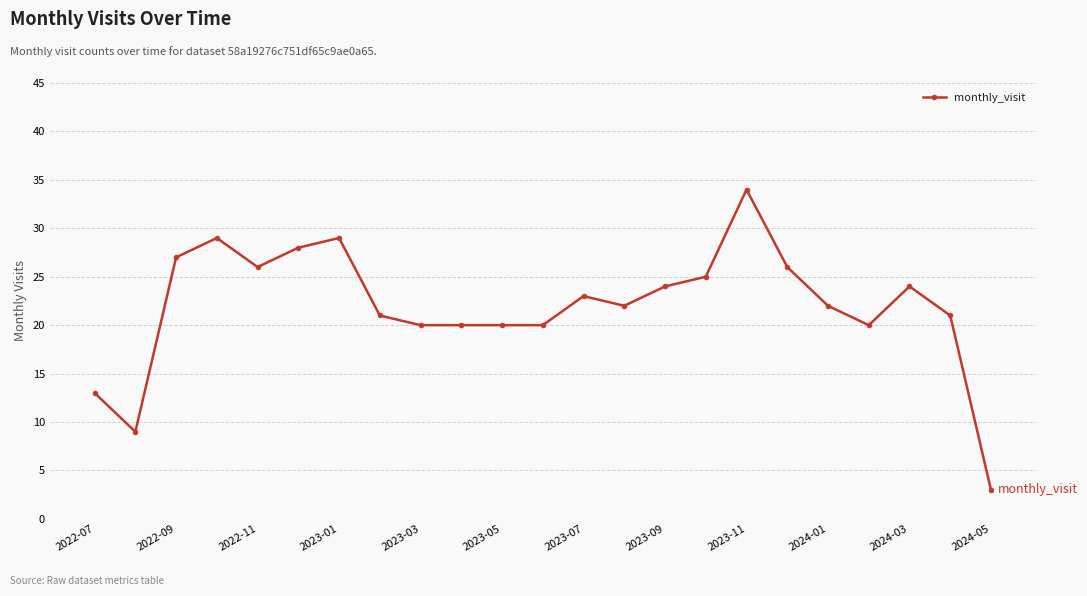

Reading right to left, transcribe all the data shown in this chart.

3	21	24	20	22	26	34	25	24	22	23	20	20	20	20	21	29	28	26	29	27	9	13